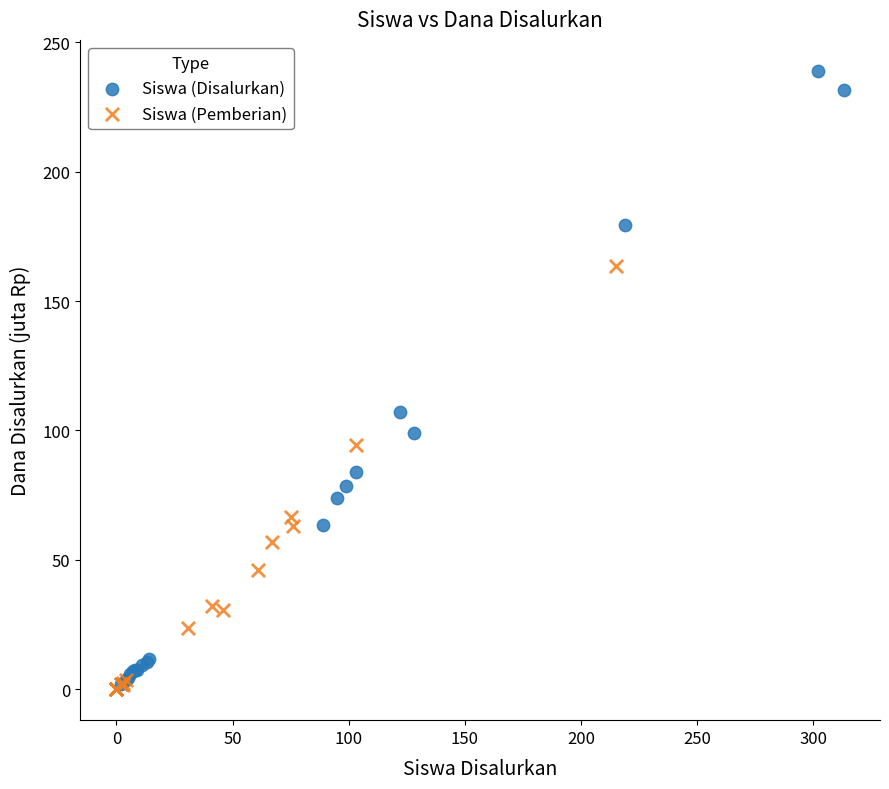

Which series has the widest spread of Y values?

Siswa (Disalurkan)